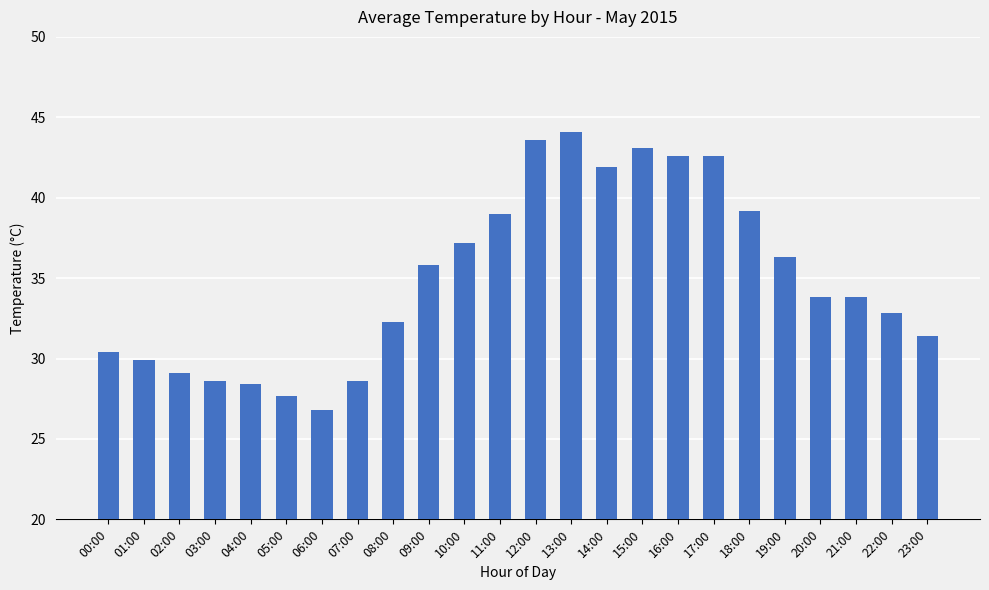

What is the sum of the values at 10:00 and 17:00?

79.8